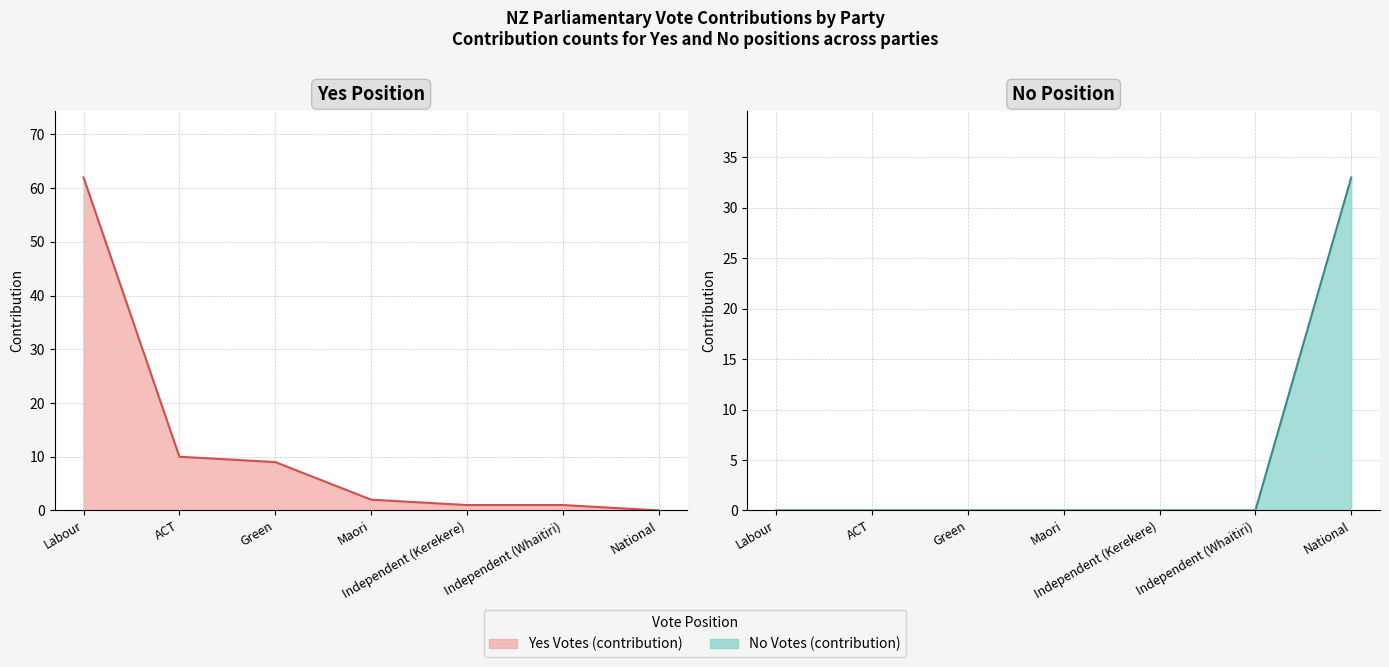

What is the maximum value shown in the chart?

62